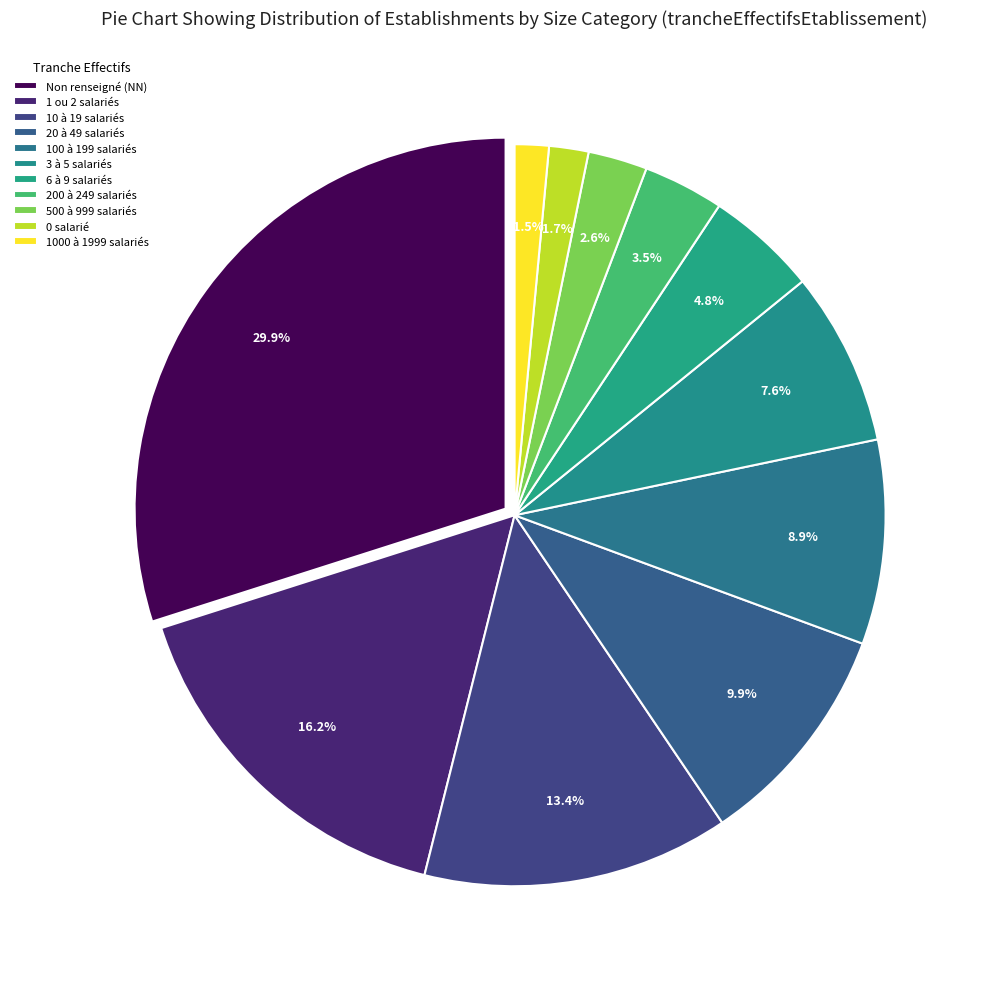

How many segments does this pie chart have?

11